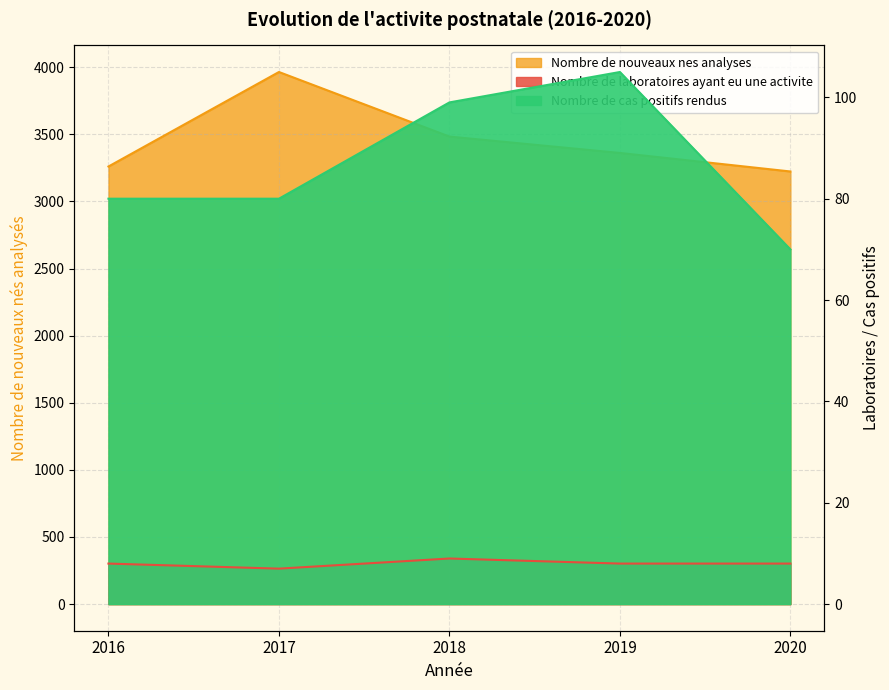

At which label does Nombre de laboratoires ayant eu une activite reach its minimum?

2017